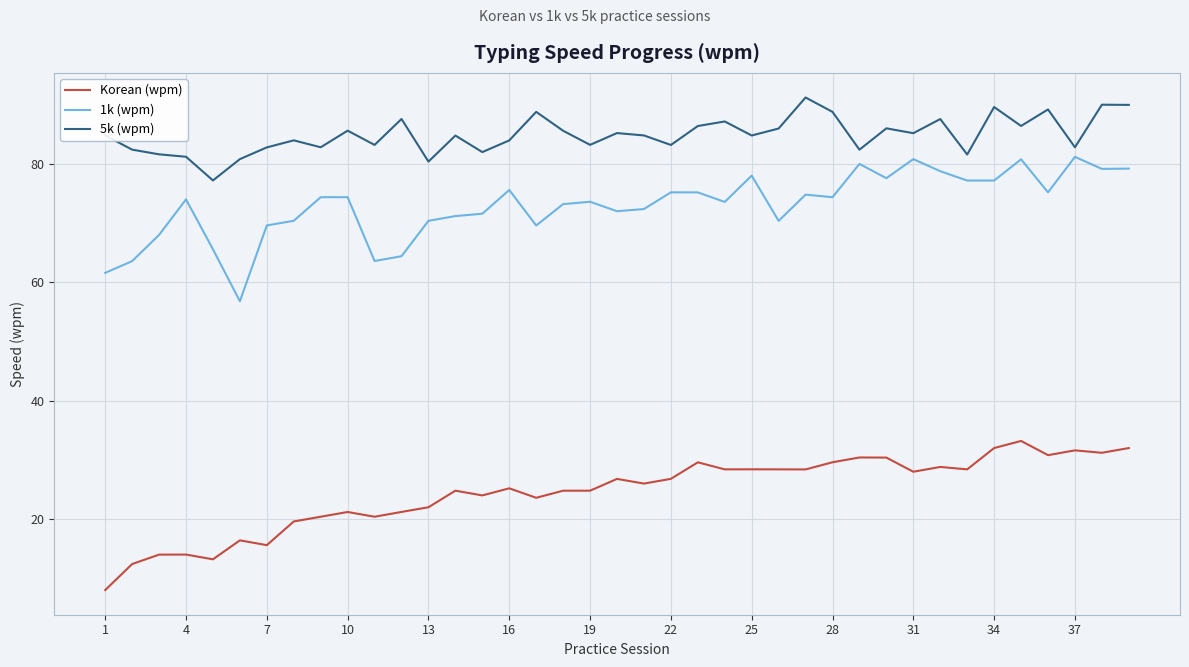

List the series in order of their peak value, lowest first.

Korean (wpm), 1k (wpm), 5k (wpm)